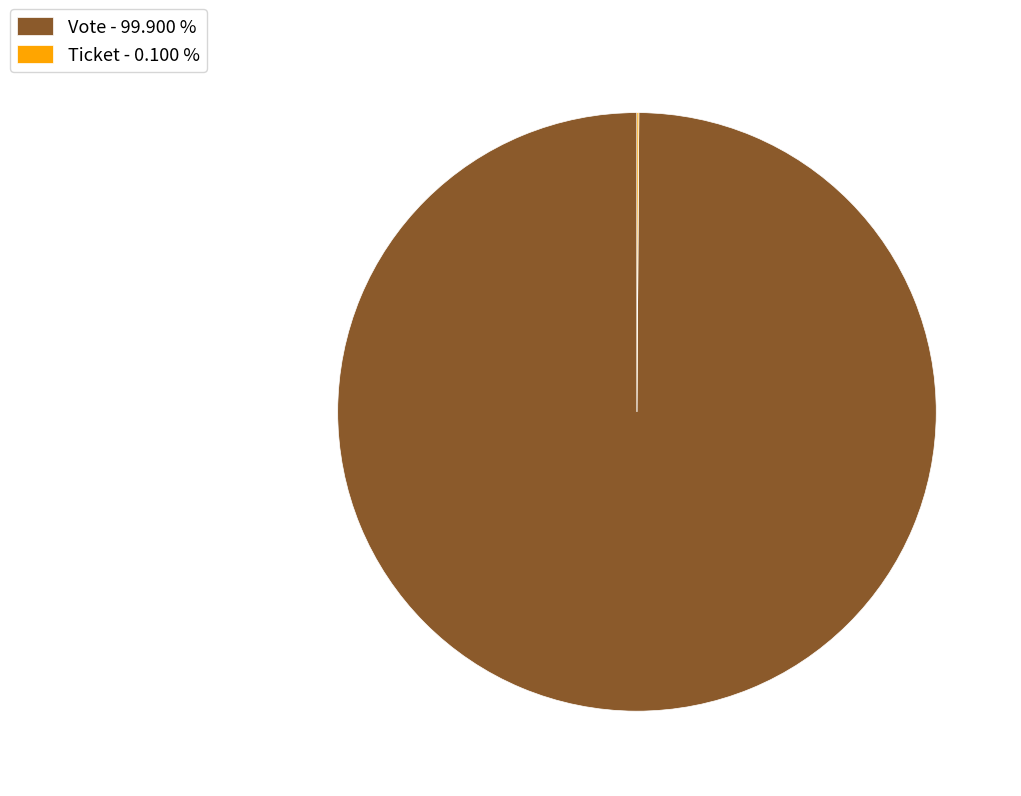

Which slice is the largest?

Vote - 99.900 %